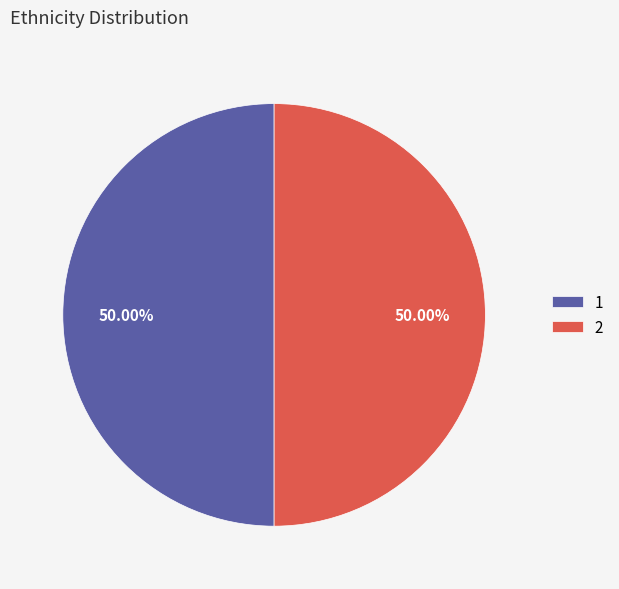

How many slices are in this pie chart?

2